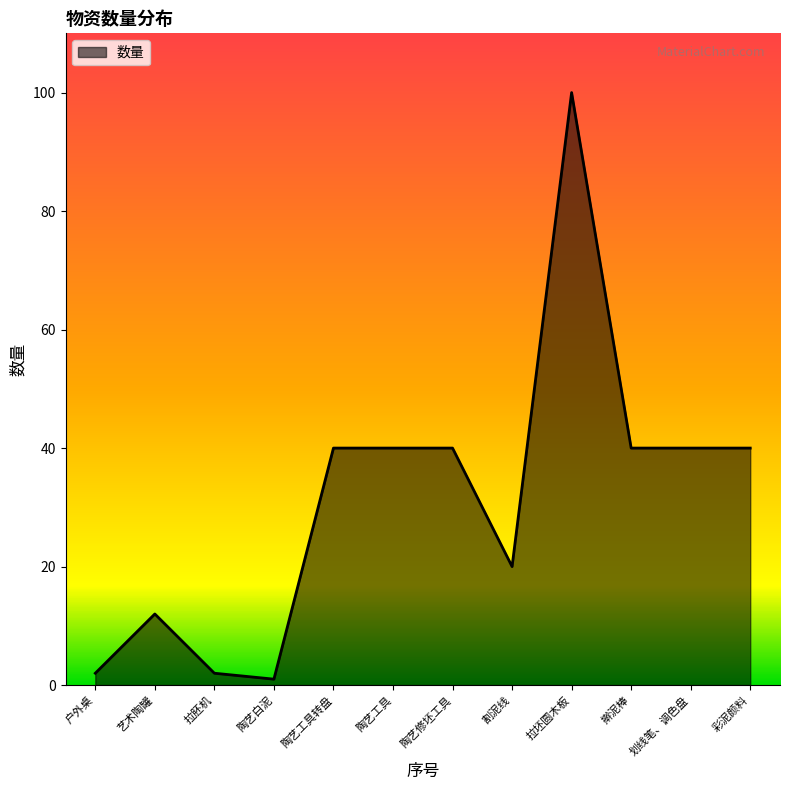

Between 艺术陶罐 and 割泥线, which is larger?

割泥线